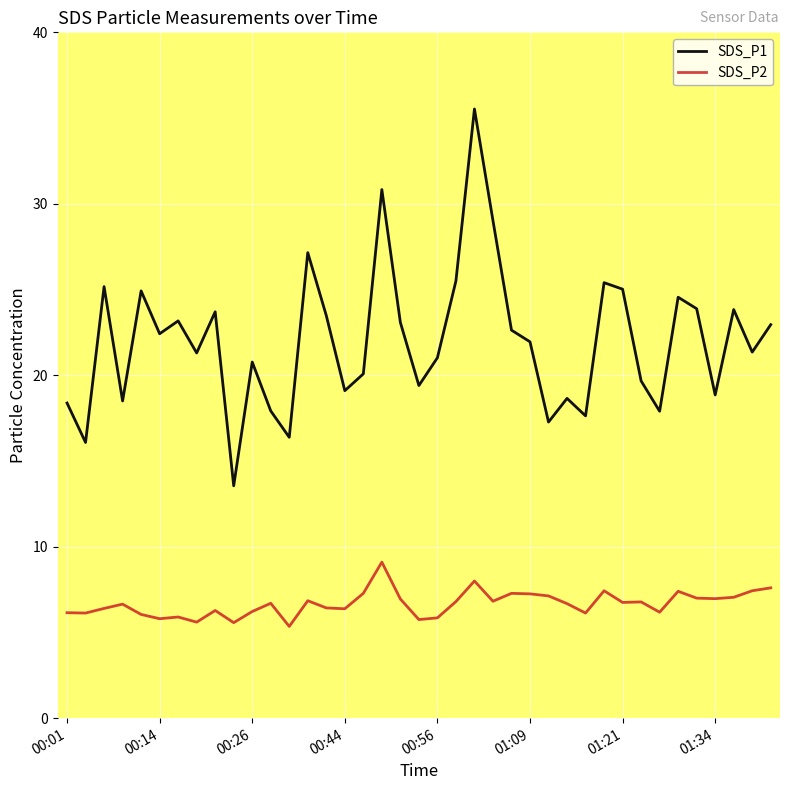

True or false: SDS_P1 and SDS_P2 intersect in this chart.

False